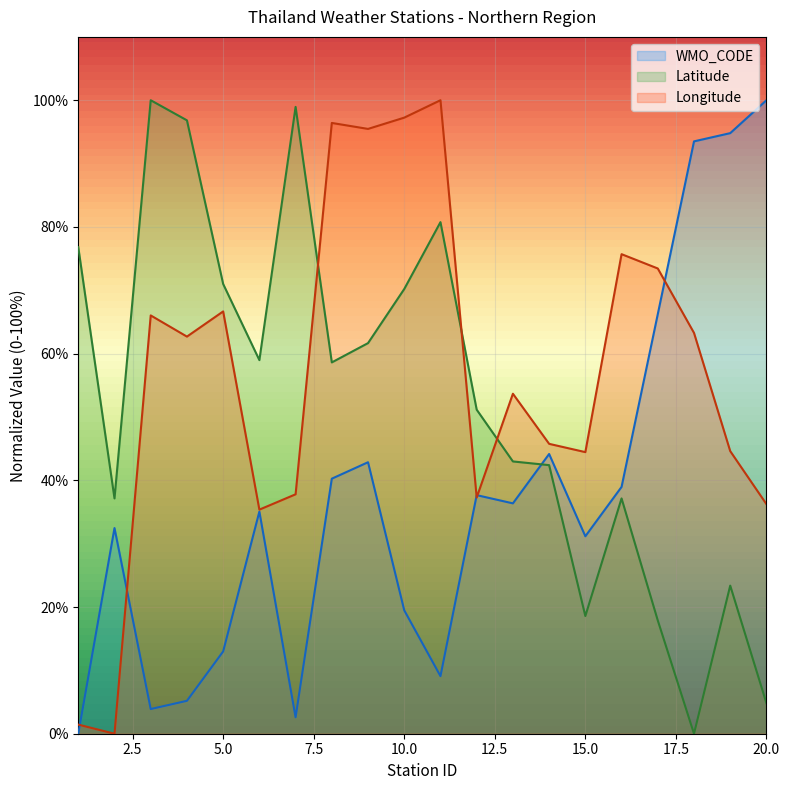

How many values in Longitude are above zero?

19